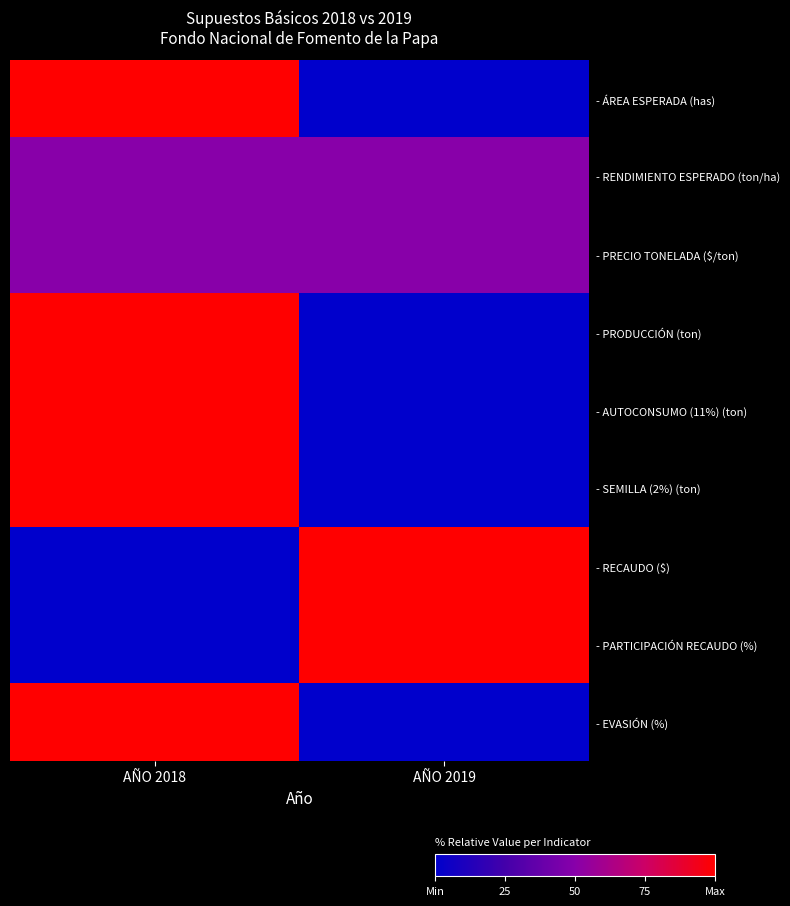

Rank the series at AÑO 2019 from lowest to highest value.

- ÁREA ESPERADA (has), - PRODUCCIÓN (ton), - AUTOCONSUMO (11%) (ton), - SEMILLA (2%) (ton), - EVASIÓN (%), - RENDIMIENTO ESPERADO (ton/ha), - PRECIO TONELADA ($/ton), - RECAUDO ($), - PARTICIPACIÓN RECAUDO (%)